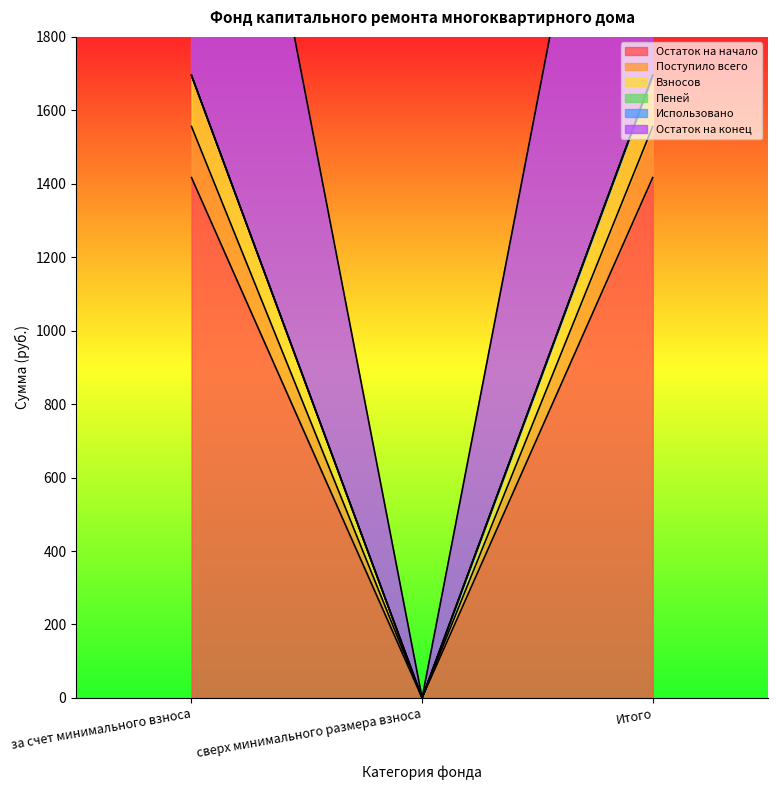

The value of Остаток на конец at сверх минимального размера взноса is 0.0. True or false?

True